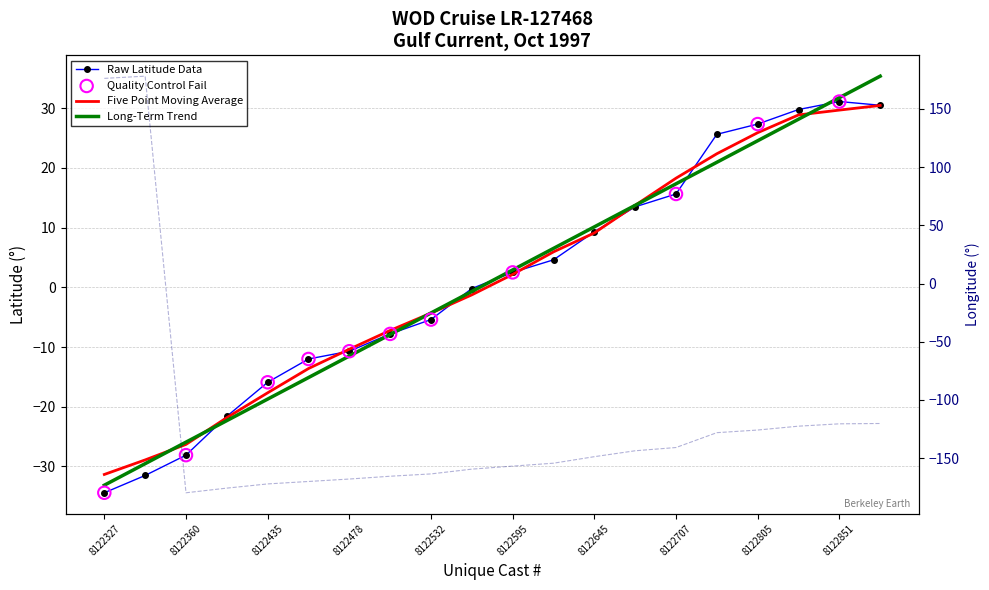

Which series contains the highest Y value?

Longitude